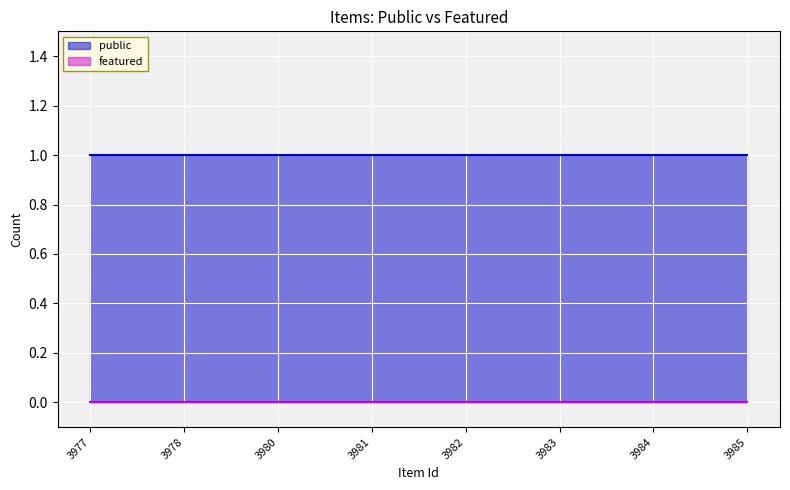

Between 3978 and 3983, which is larger?

3978